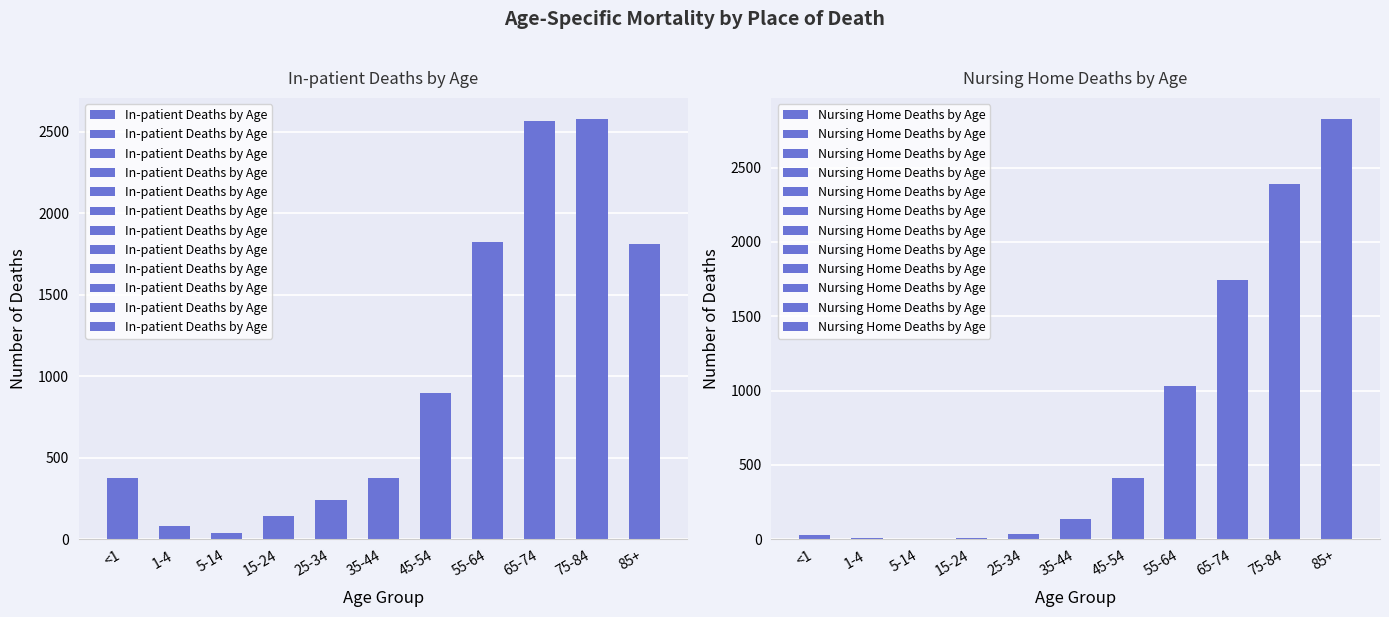

Reading left to right, list all the values displayed in this chart.

In-patient Deaths by Age: 374	80	41	143	239	376	899	1820	2566	2578	1809
Nursing Home Deaths by Age: 29	6	0	8	35	136	411	1032	1742	2388	2828